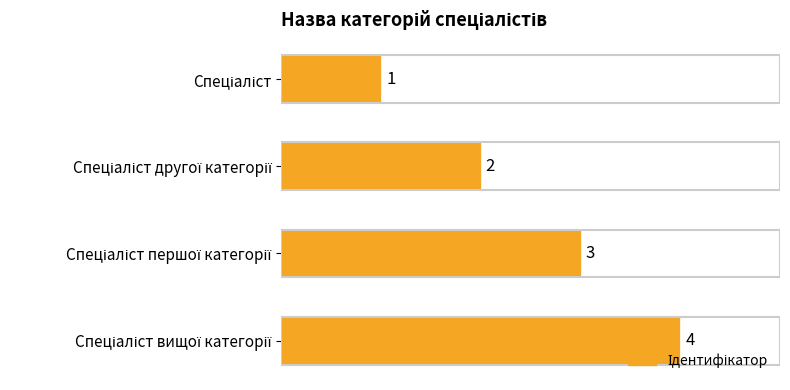

How many data points are less than 3?

2